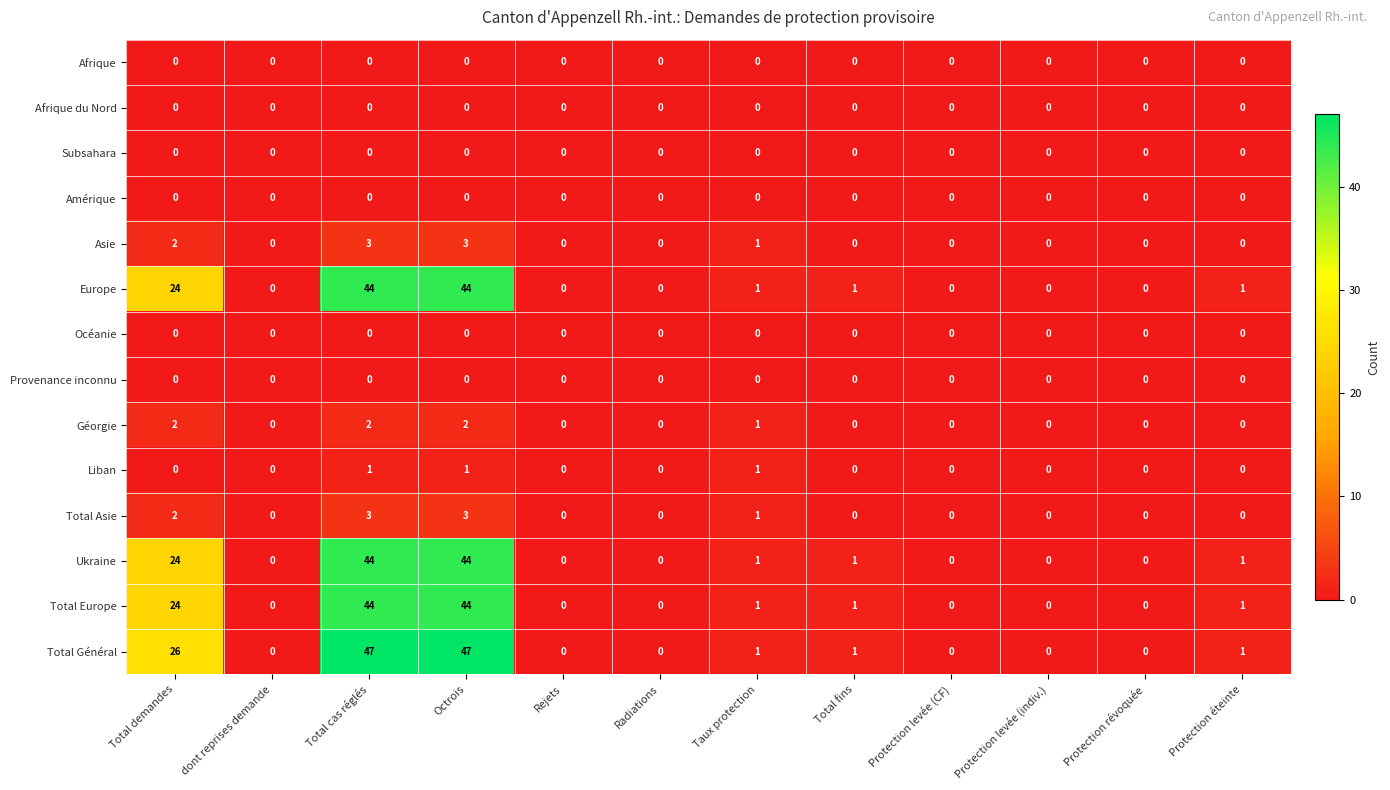

What is the total value across all series at Total demandes?

104